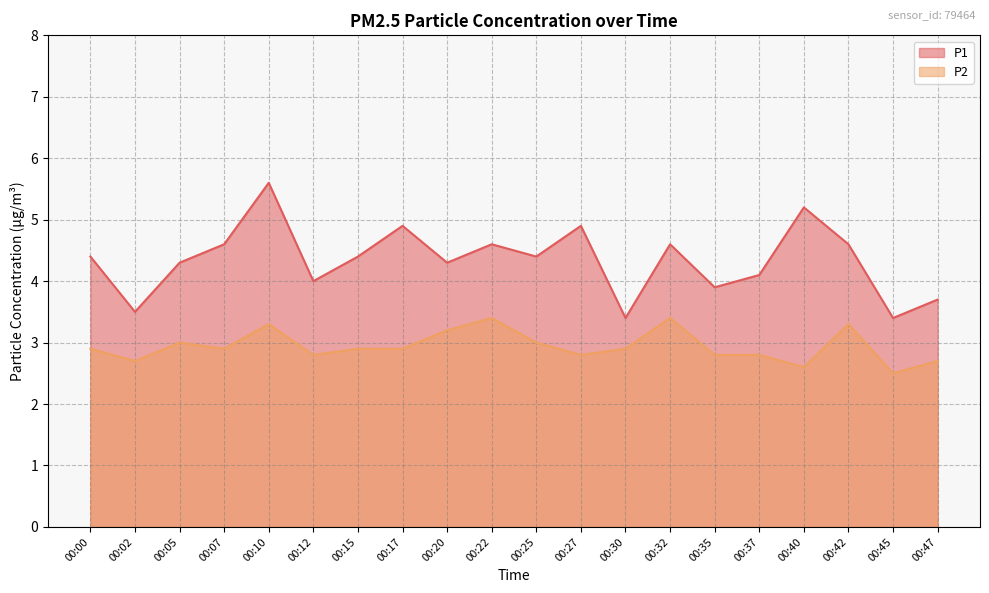

How many P2 values are between 2 and 3?

15